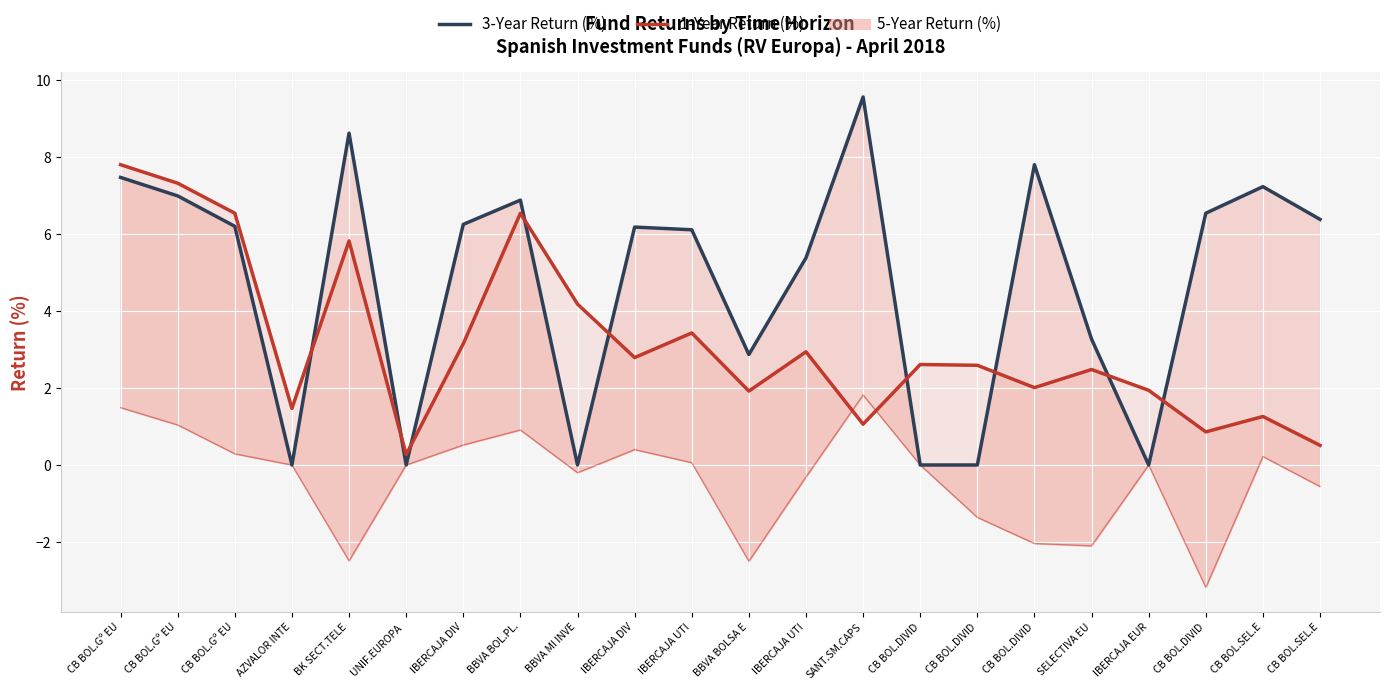

How many times do 1-Year Return (%) and 5-Year Return (%) cross each other?

2